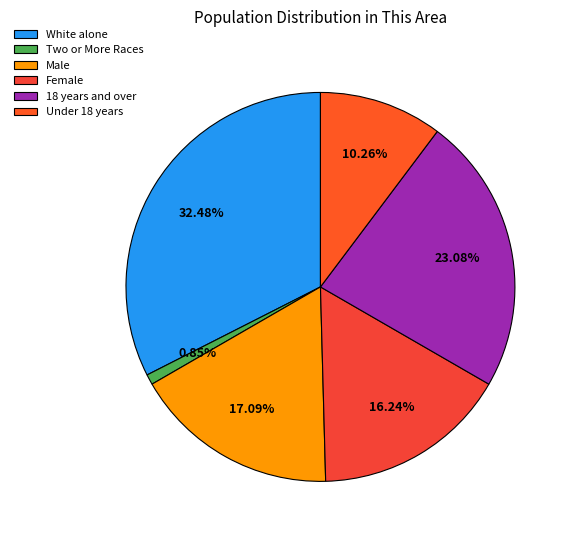

What is the smallest slice in the pie chart?

Two or More Races